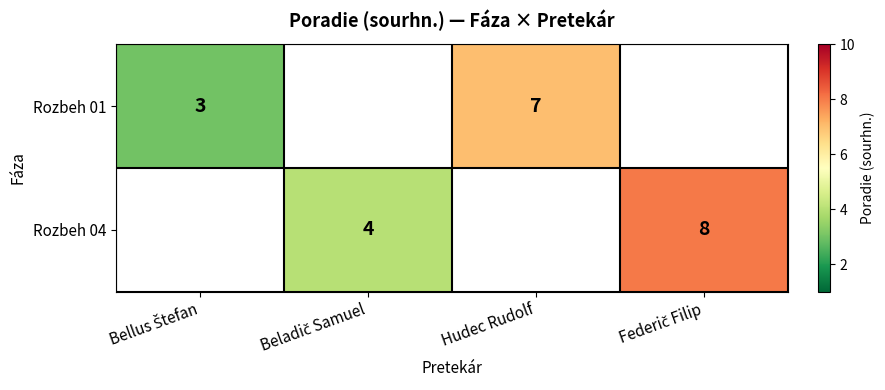

Is it true that Rozbeh 01 equals 11 at Hudec Rudolf?

False